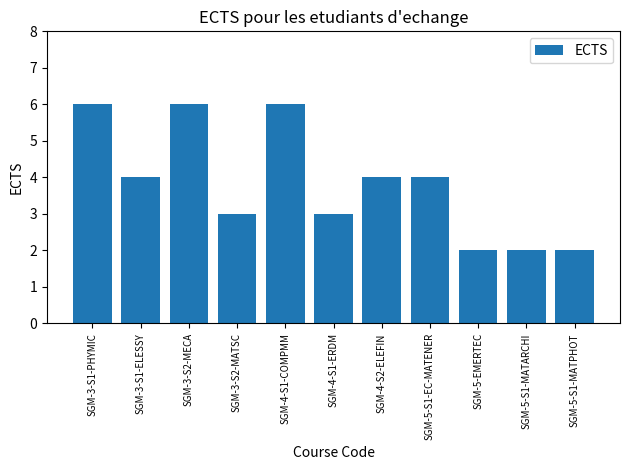

Reading left to right, list all the values displayed in this chart.

6	4	6	3	6	3	4	4	2	2	2